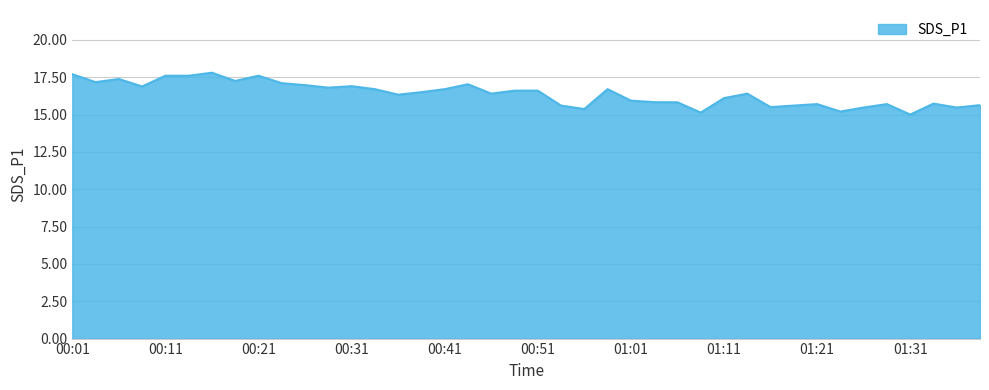

How many distinct data groups are displayed?

1